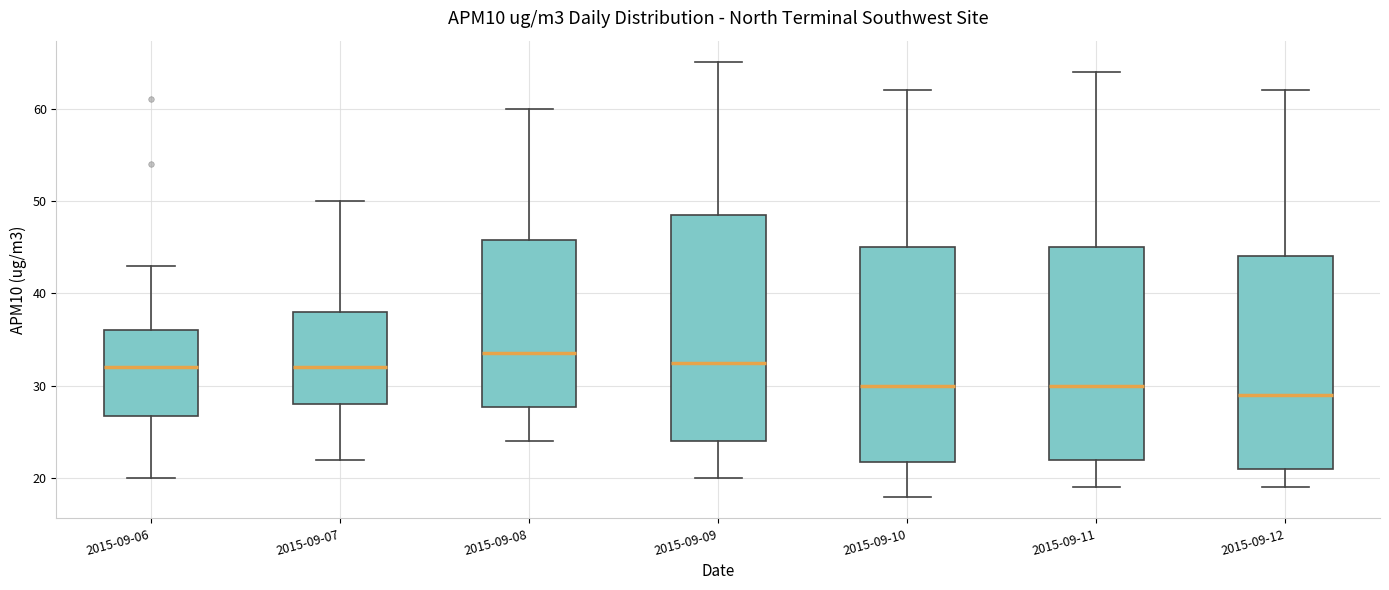

Which box is the tallest, from its lower edge to its upper edge?

2015-09-09